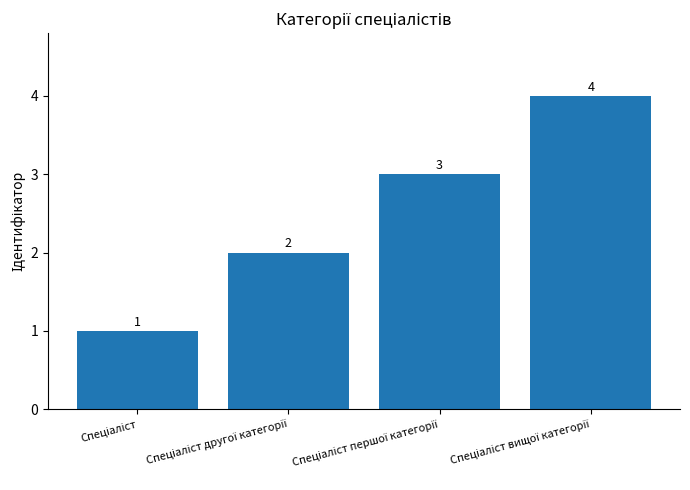

What is the difference between the maximum and minimum values?

3